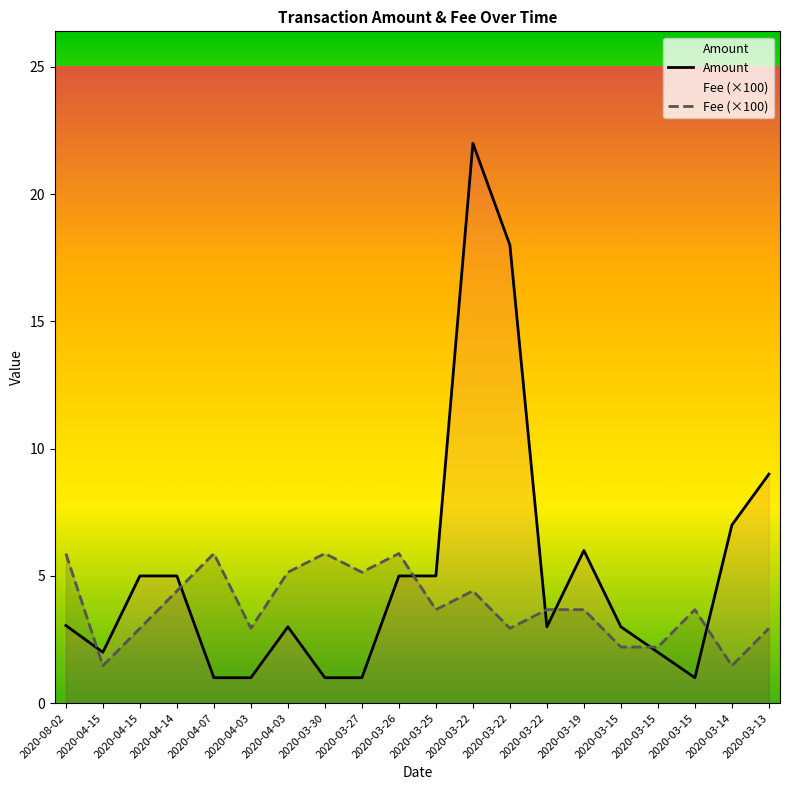

At which category is the sum across all series the highest?

2020-03-22